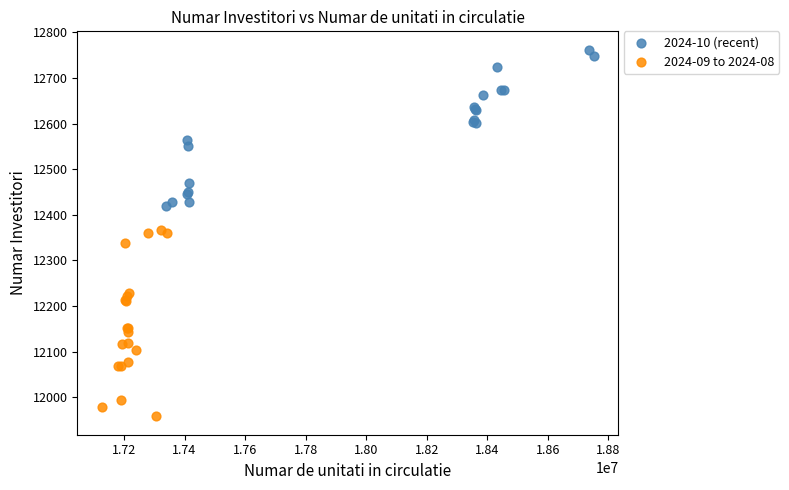

What are all the series names shown in the legend?

2024-10 (recent), 2024-09 to 2024-08